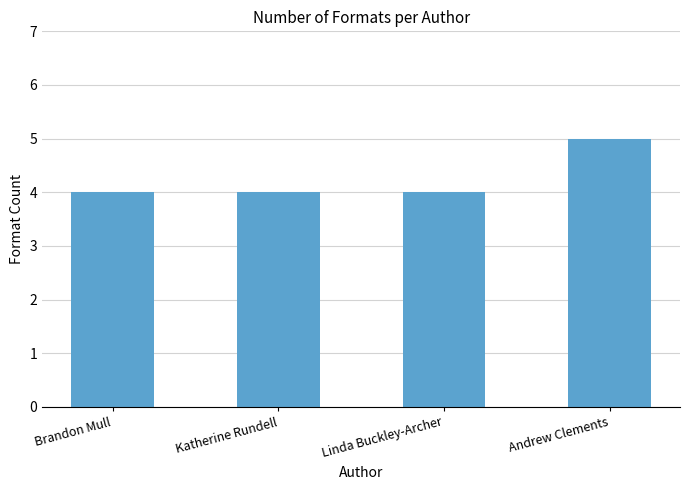

Is it true that the value at Andrew Clements is 5?

True